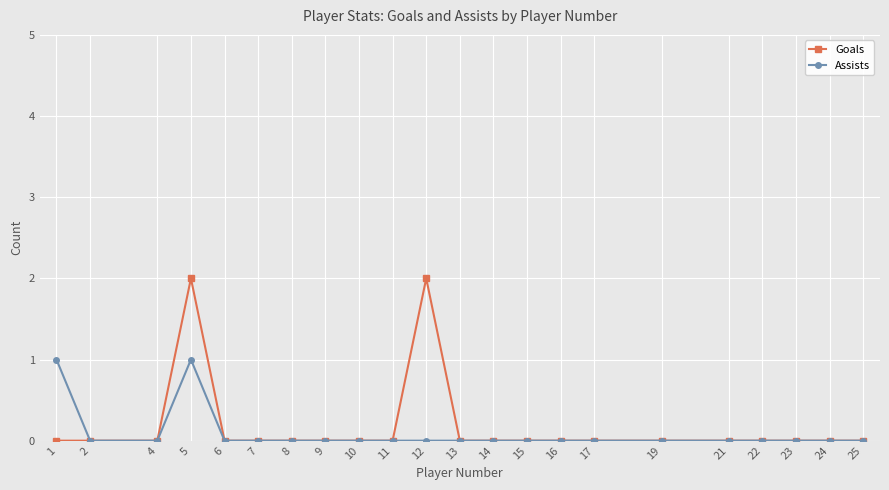

Where is the first local maximum for Assists?

5